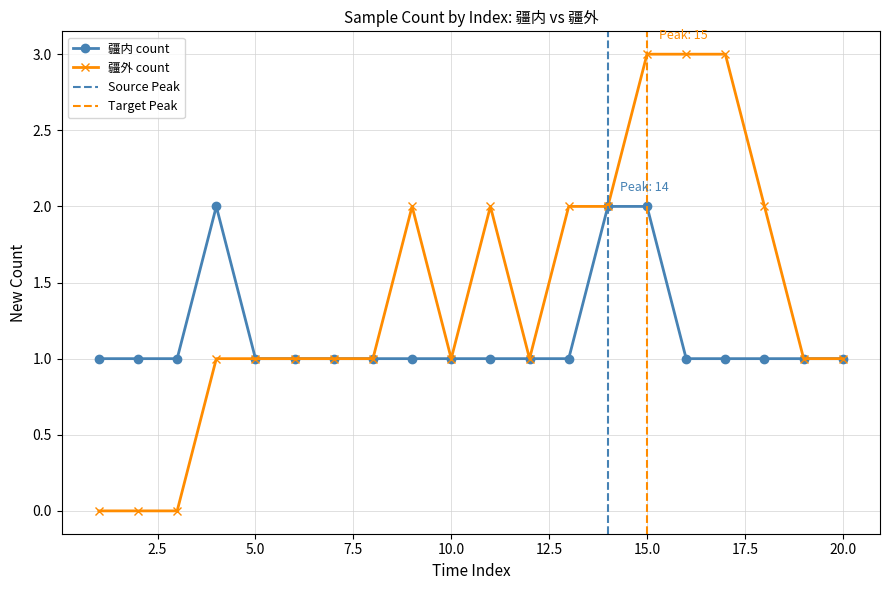

Is it true that 疆内 count equals 2 at 4?

True